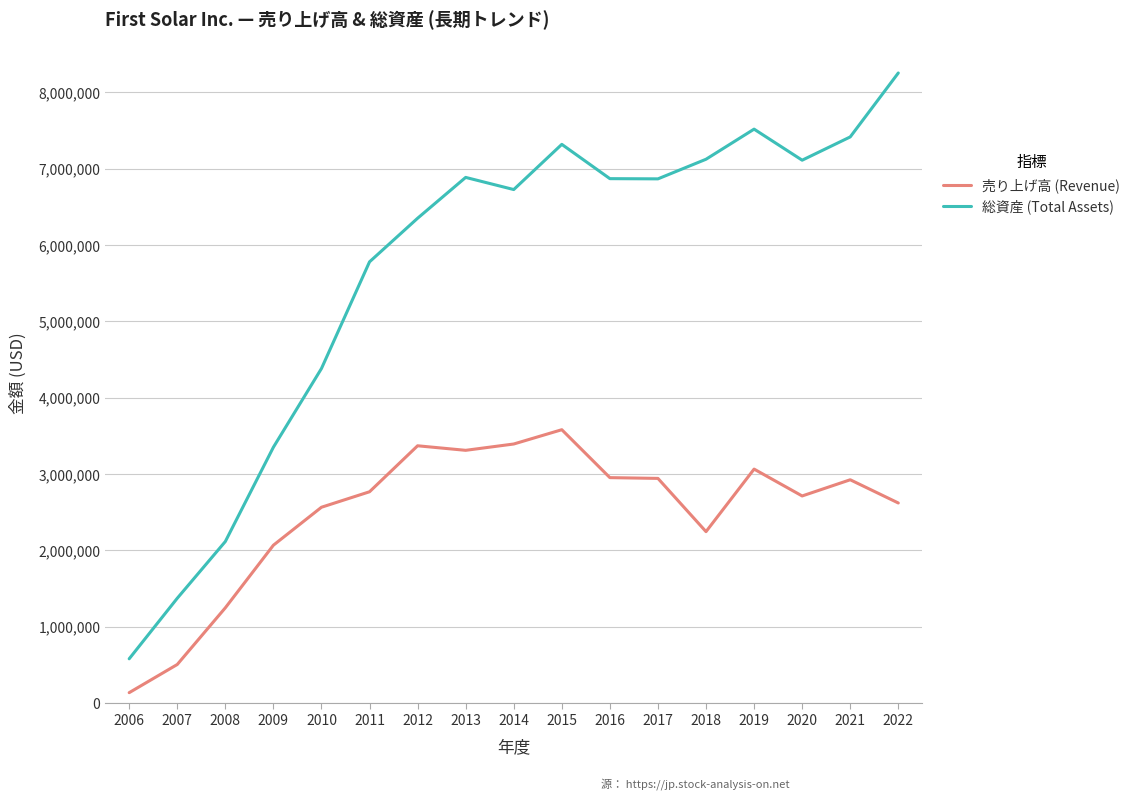

What is the minimum value for 売り上げ高 (Revenue)?

134974